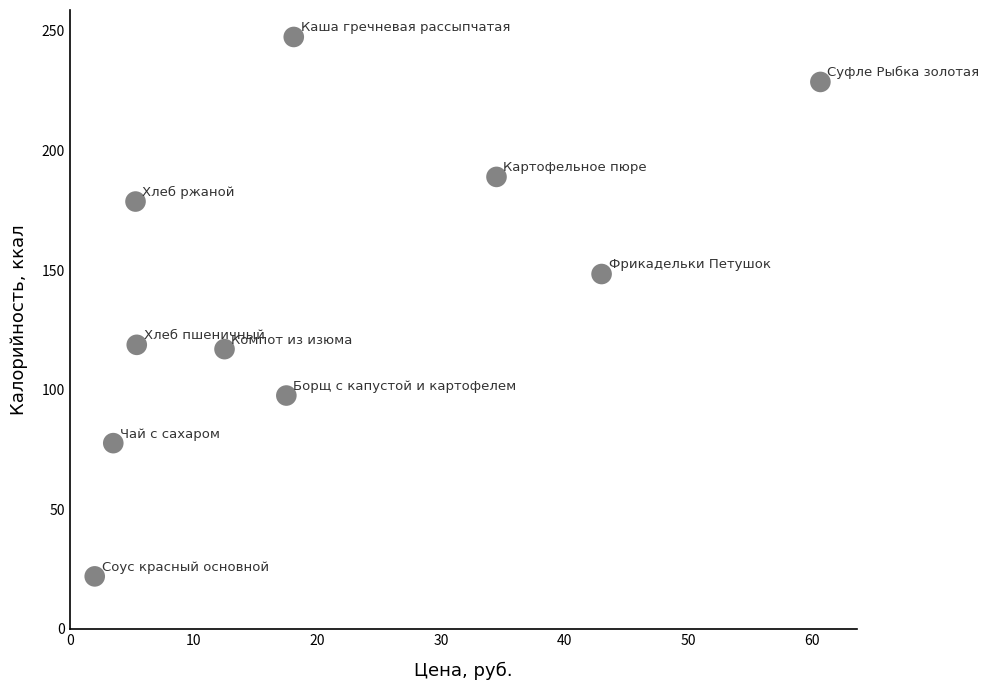

What is the average X value?

20.2